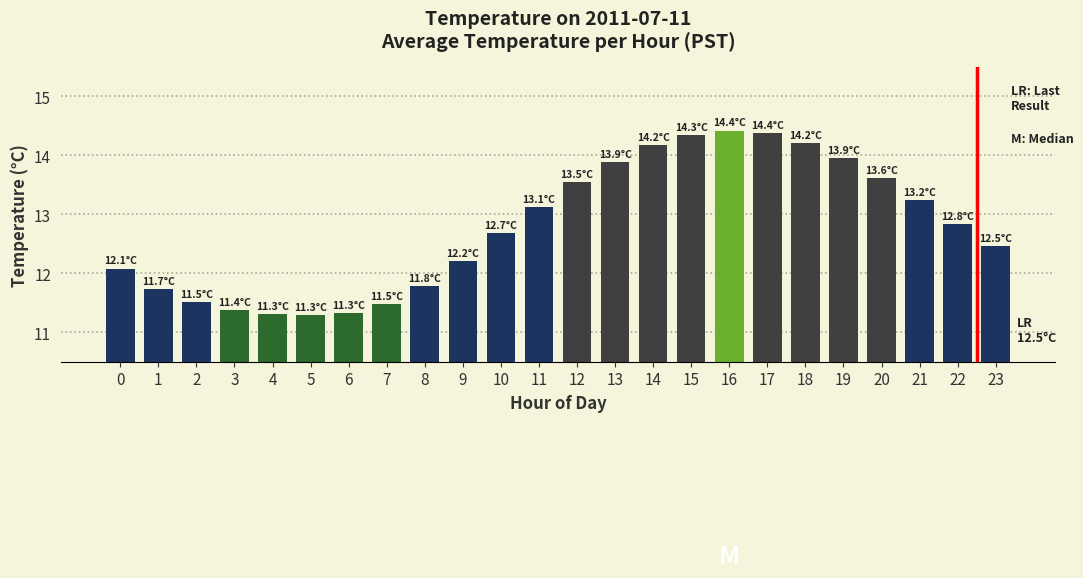

What is the change in value from 0 to 3?

-0.7